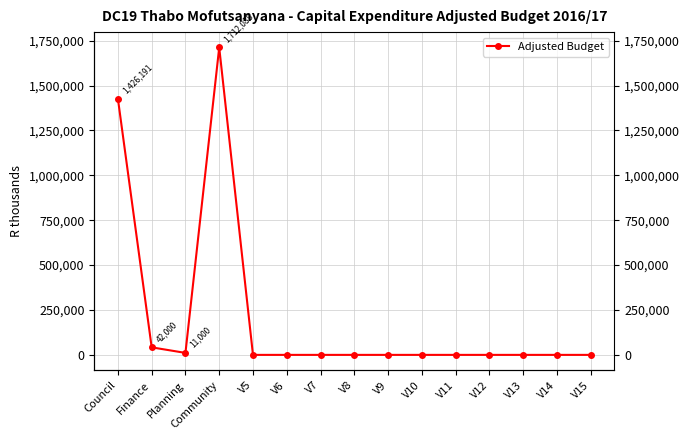

Reading right to left, extract all data points from this chart.

0	0	0	0	0	0	0	0	0	0	0	1712088	11000	42000	1426191